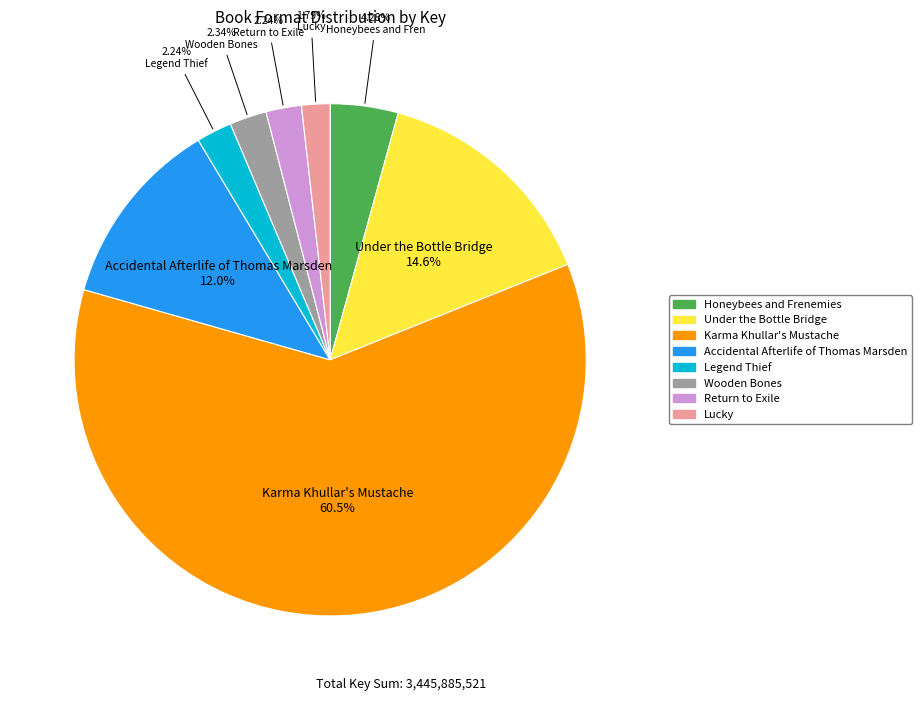

Which slice is the largest?

Karma Khullar's Mustache